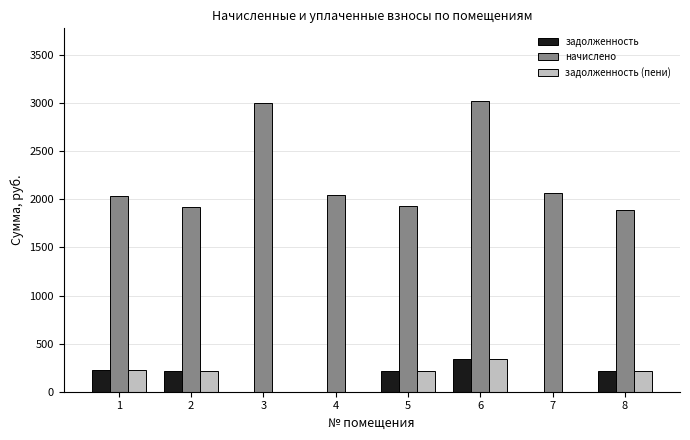

What is the total value across all series at 8?

2314.5